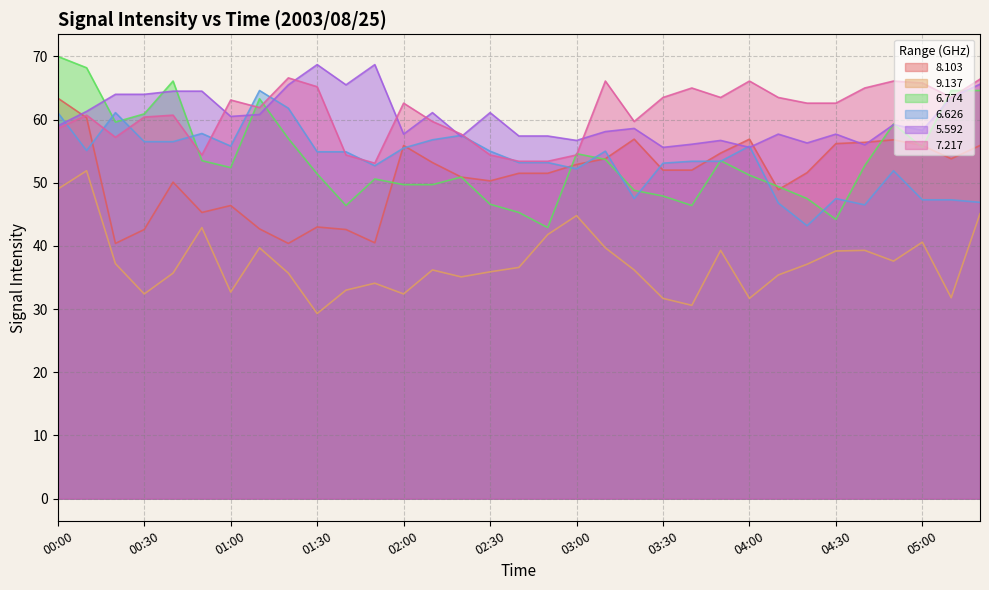

What position from the right is 00:00?

33